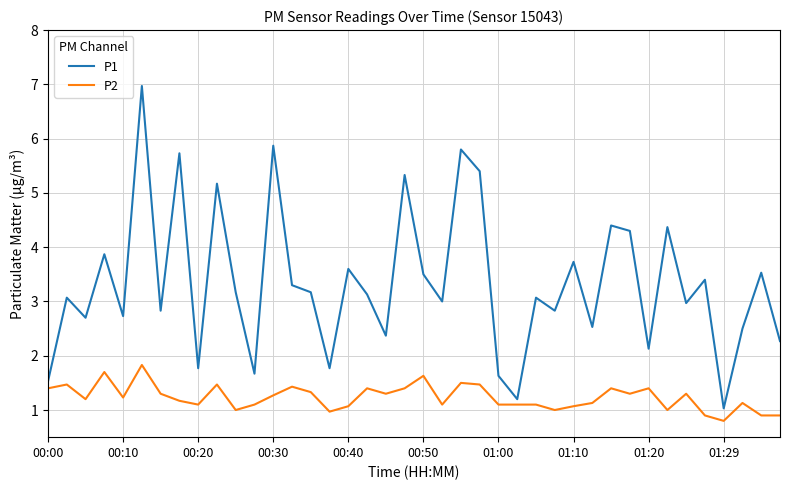

What is the highest value of the P1 series?

7.0